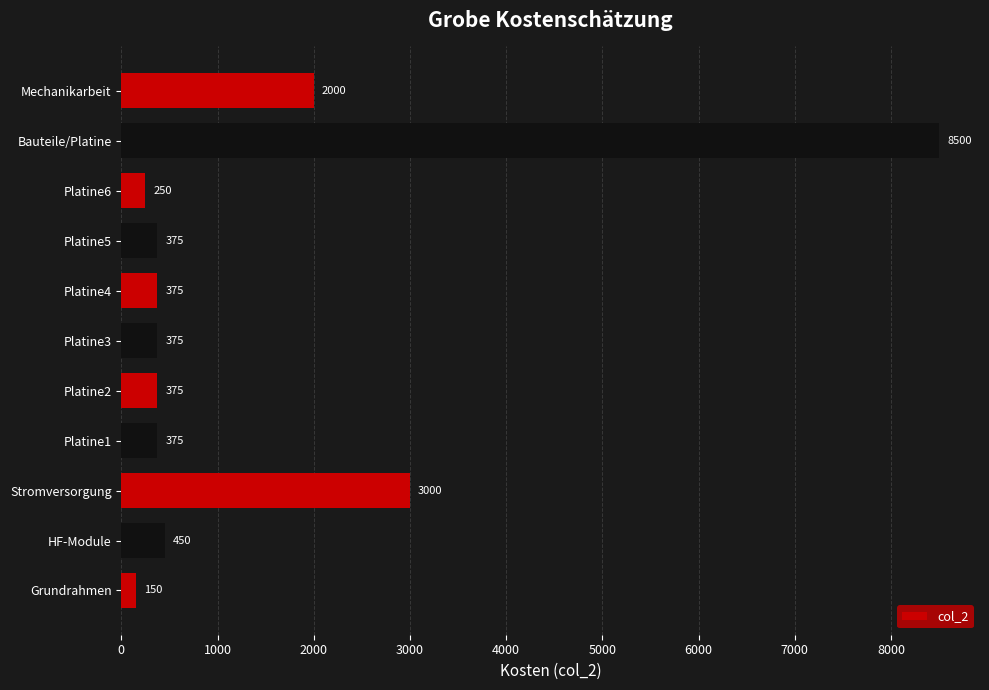

The chart shows a value of 1080 at Mechanikarbeit. True or false?

False